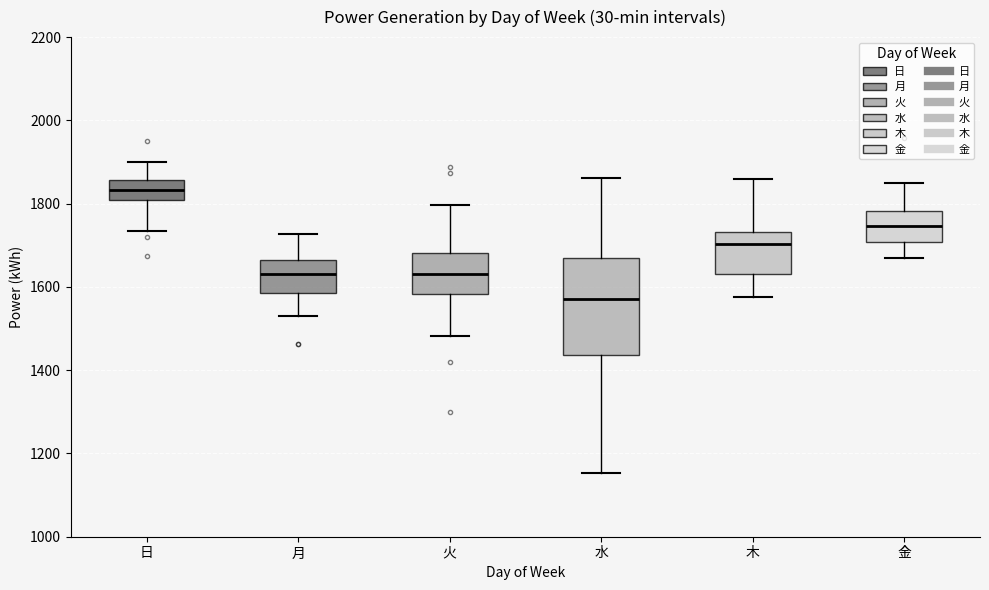

Reading left to right, transcribe this box plot: for each box, give where its median line is, the range the box spans, and where its two whiskers end, as read against the y-axis. The values are not printed on the chart, so give them approximately, as read against the axis.

日: median 1840, box 1800 to 1860, whiskers 1740 to 1900
月: median 1640, box 1580 to 1660, whiskers 1540 to 1720
火: median 1640, box 1580 to 1680, whiskers 1480 to 1800
水: median 1580, box 1440 to 1660, whiskers 1160 to 1860
木: median 1700, box 1640 to 1740, whiskers 1580 to 1860
金: median 1740, box 1700 to 1780, whiskers 1680 to 1840